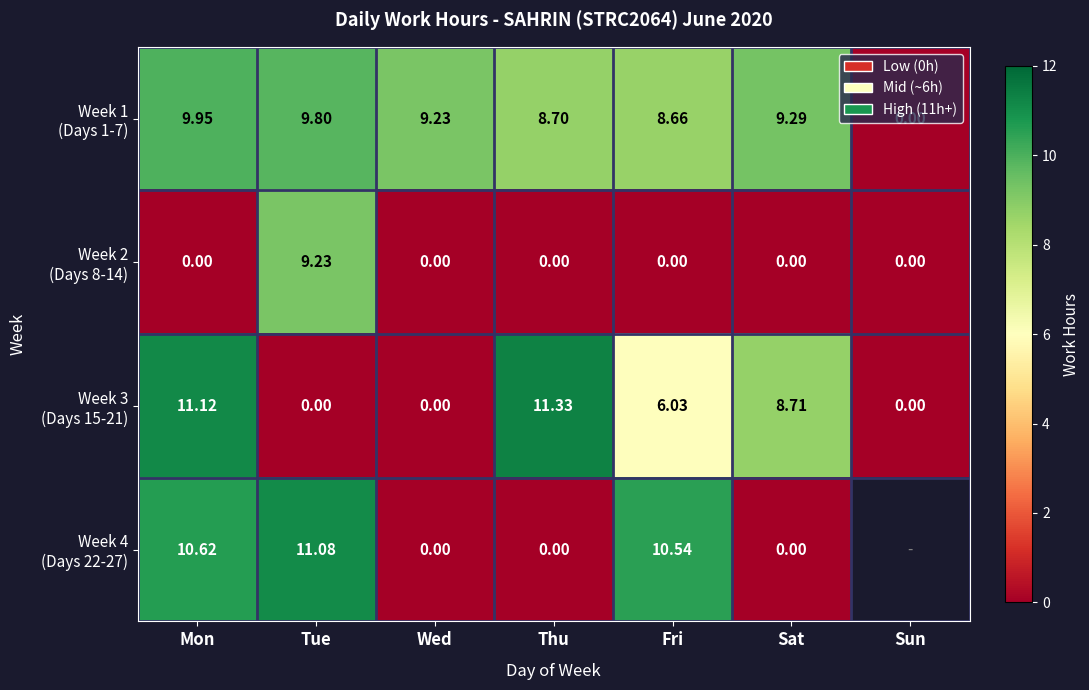

How many values in the Week 2 (Days 8-14) series exceed 0?

1